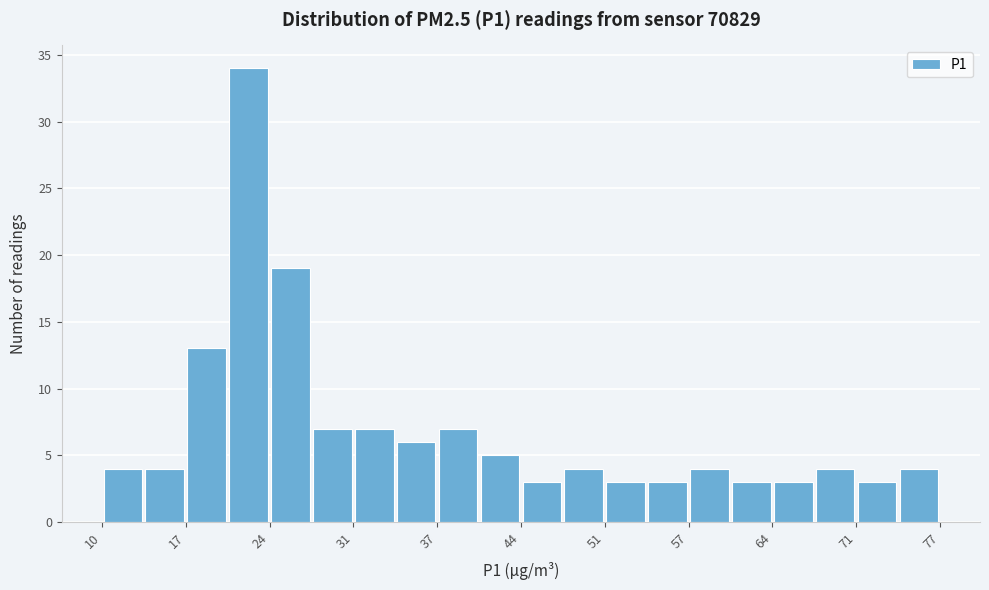

Read against the x-axis, roughly where is the centre of the tallest bar?

22